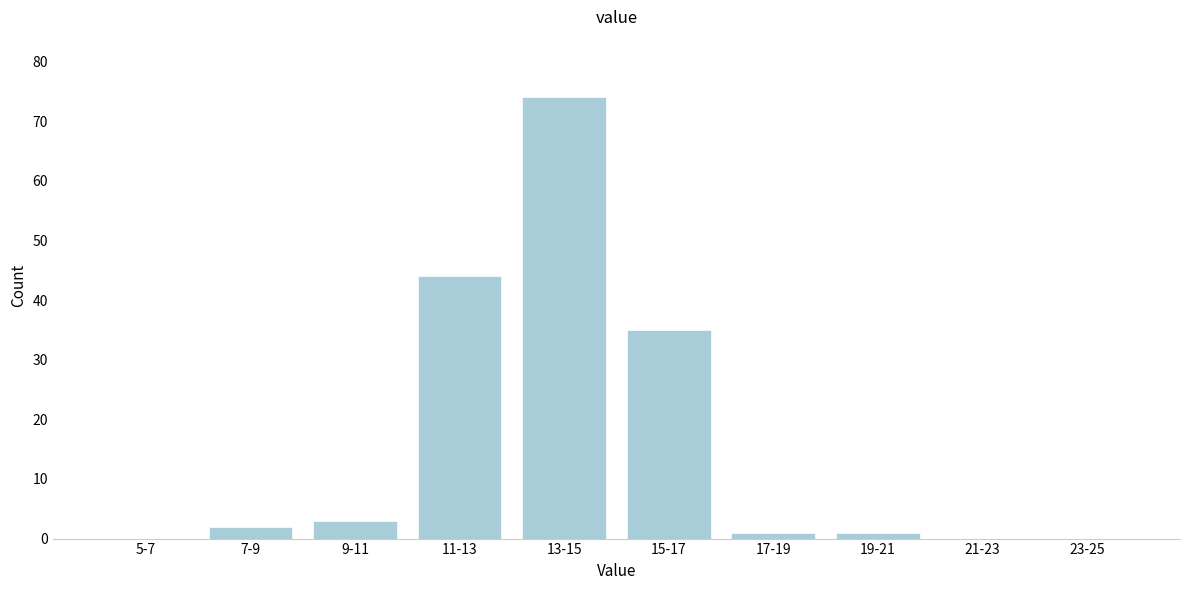

Reading right to left, list all the values displayed in this chart.

23-25=0	21-23=0	19-21=1	17-19=1	15-17=35	13-15=74	11-13=44	9-11=3	7-9=2	5-7=0